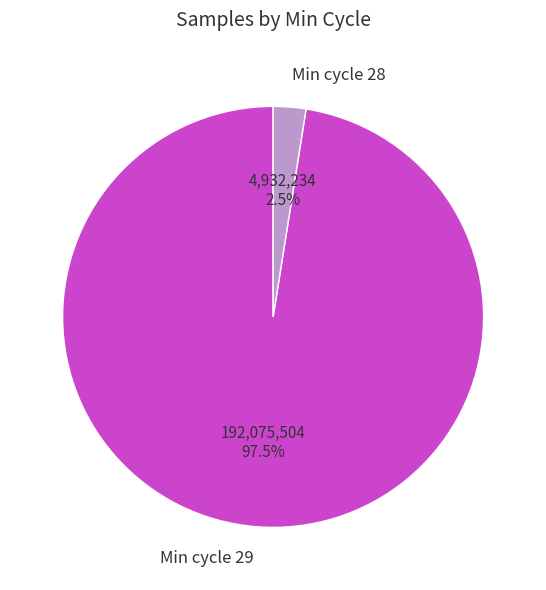

Combined, what portion of the pie is Min cycle 28 and Min cycle 29?

100.0%